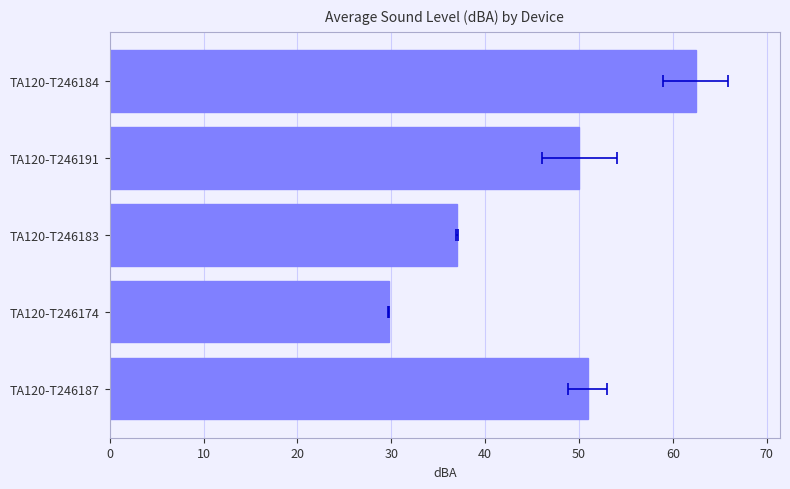

The chart shows a value of 50.9 at TA120-T246187. True or false?

True